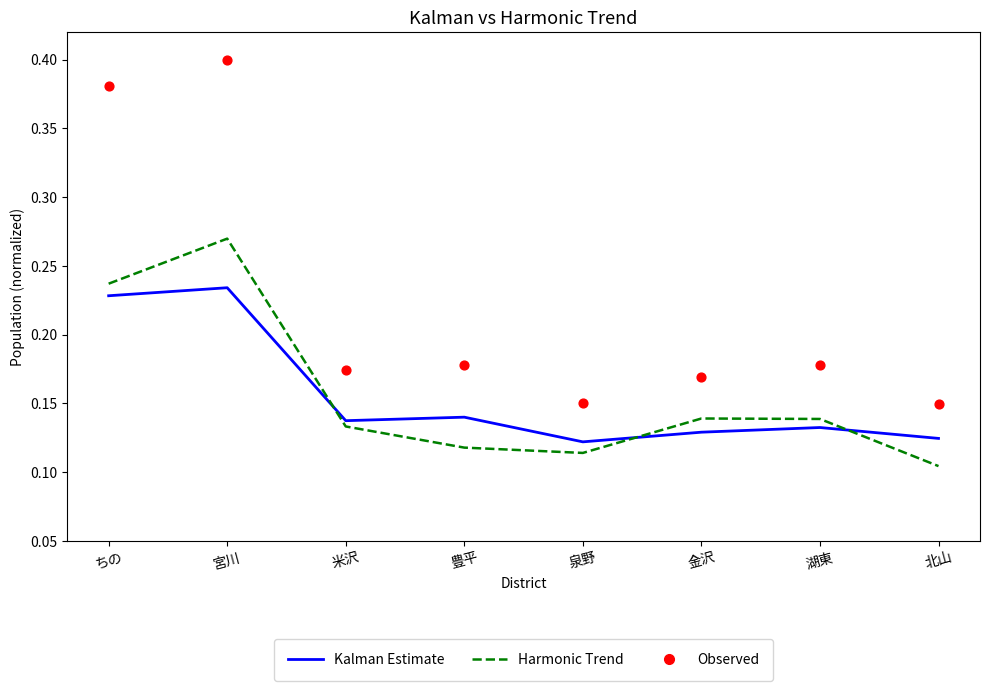

Which series has the largest total across all categories?

Observed